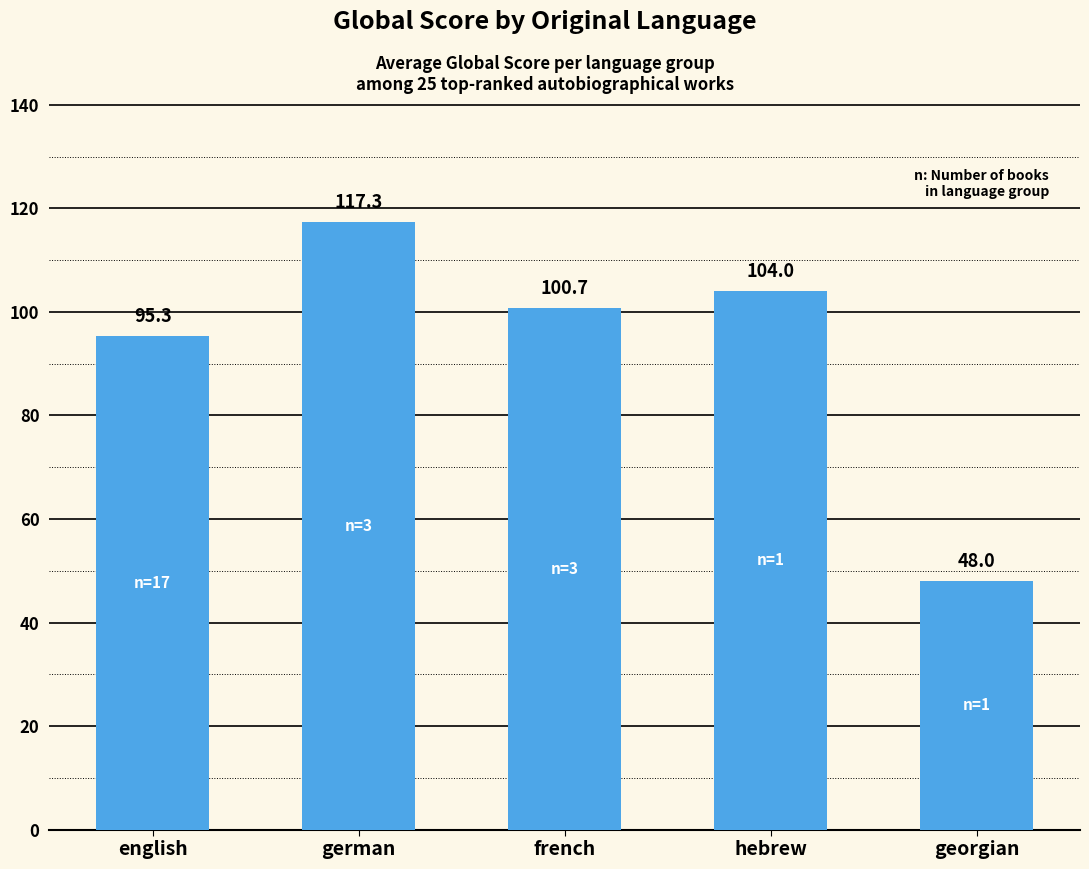

What is the difference between the maximum and minimum values?

69.3